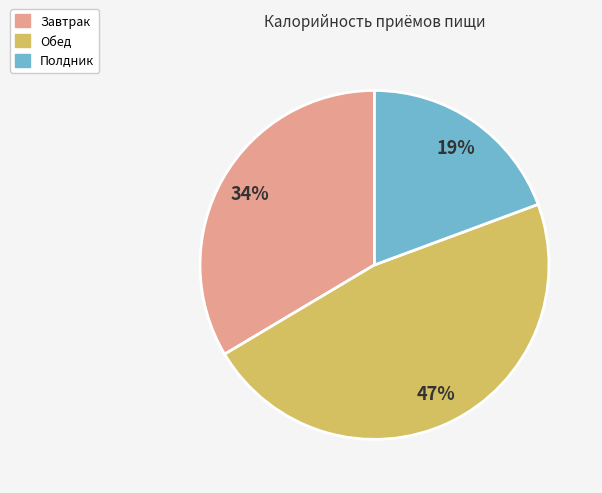

Do Обед and Полдник together represent more than half of the pie?

Yes